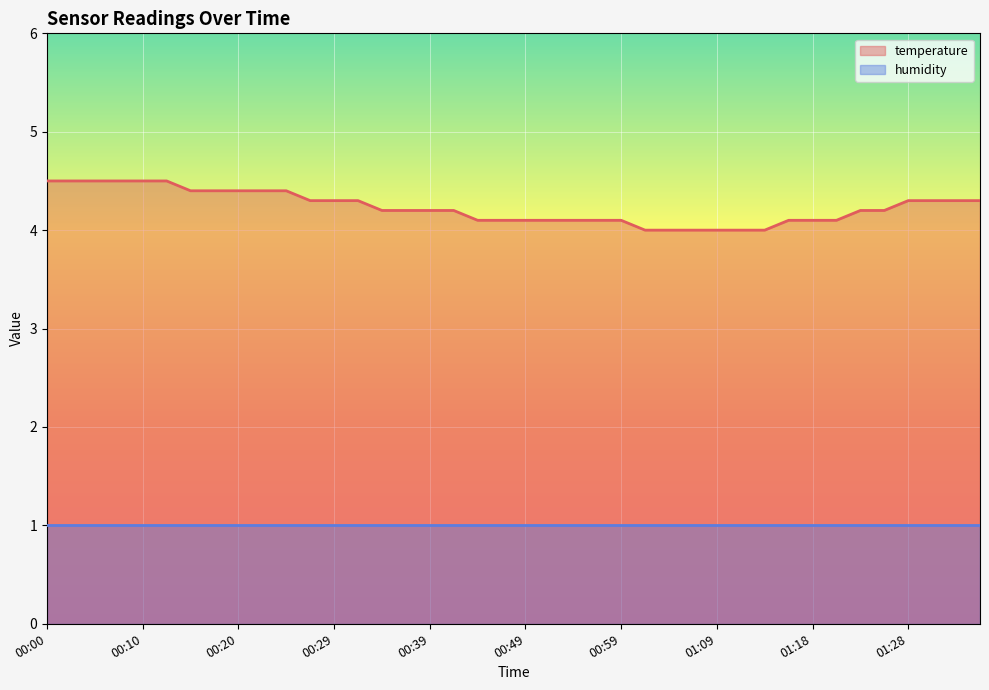

Between 00:49 and 00:54, which is larger?

00:49